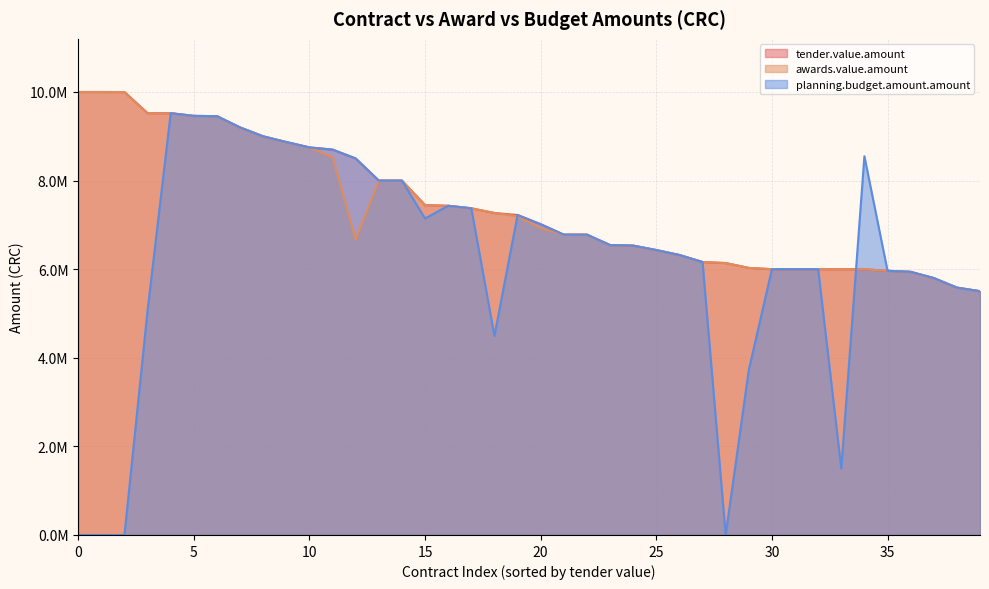

The value of awards.value.amount at 23 is 10941989.6. True or false?

False